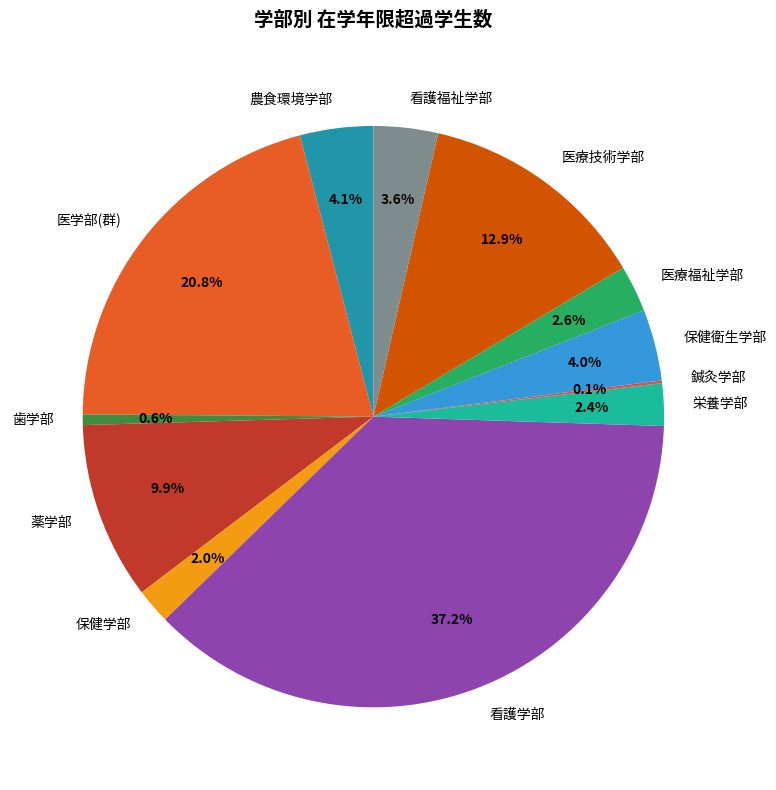

To the nearest percent, what is the difference between the largest and smallest slice percentages?

37%